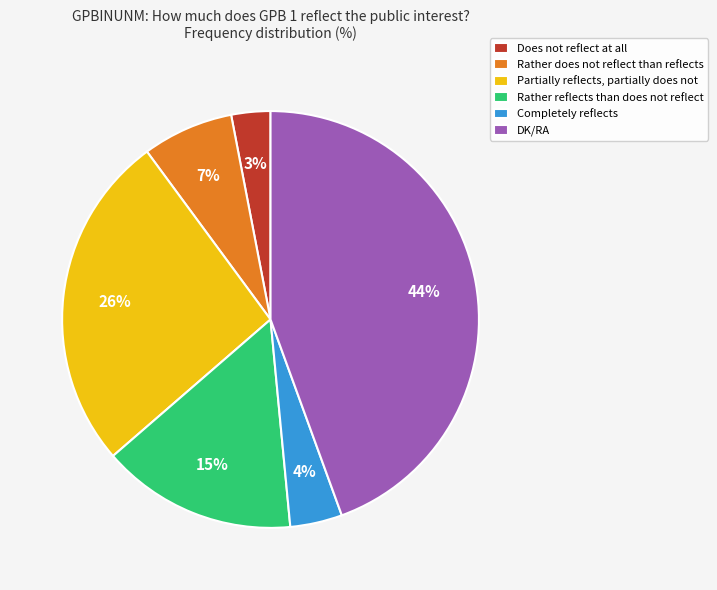

To the nearest percent, what portion does Rather reflects than does not reflect represent?

15%